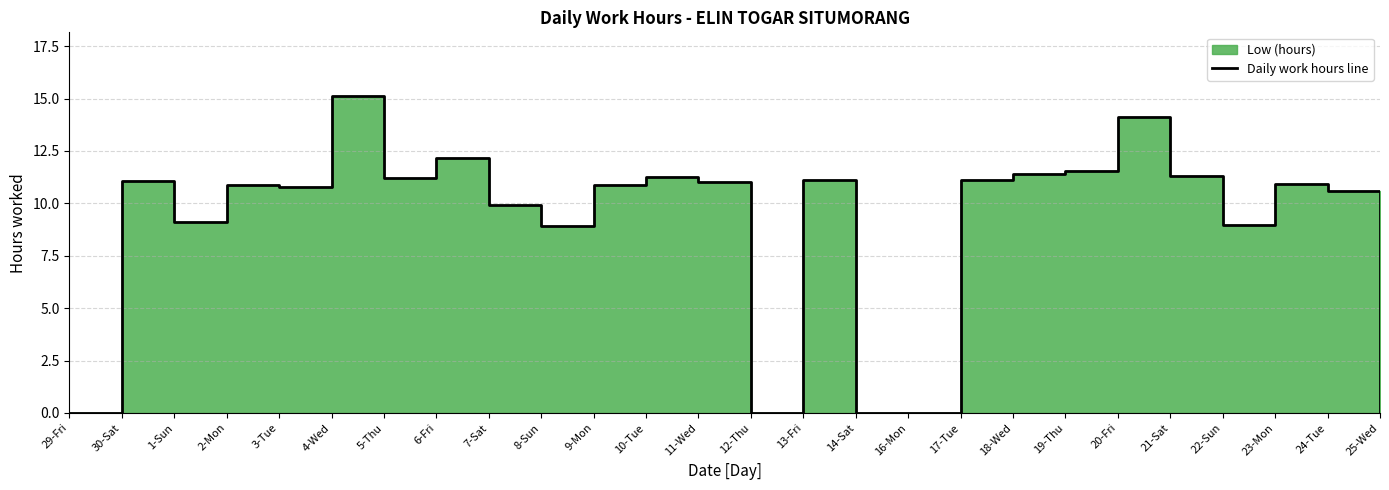

Which label corresponds to the smallest value in the chart?

29-Fri